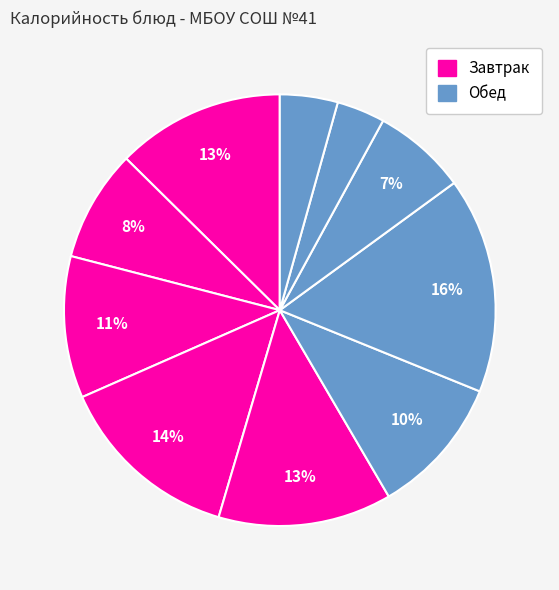

How many segments does this pie chart have?

10